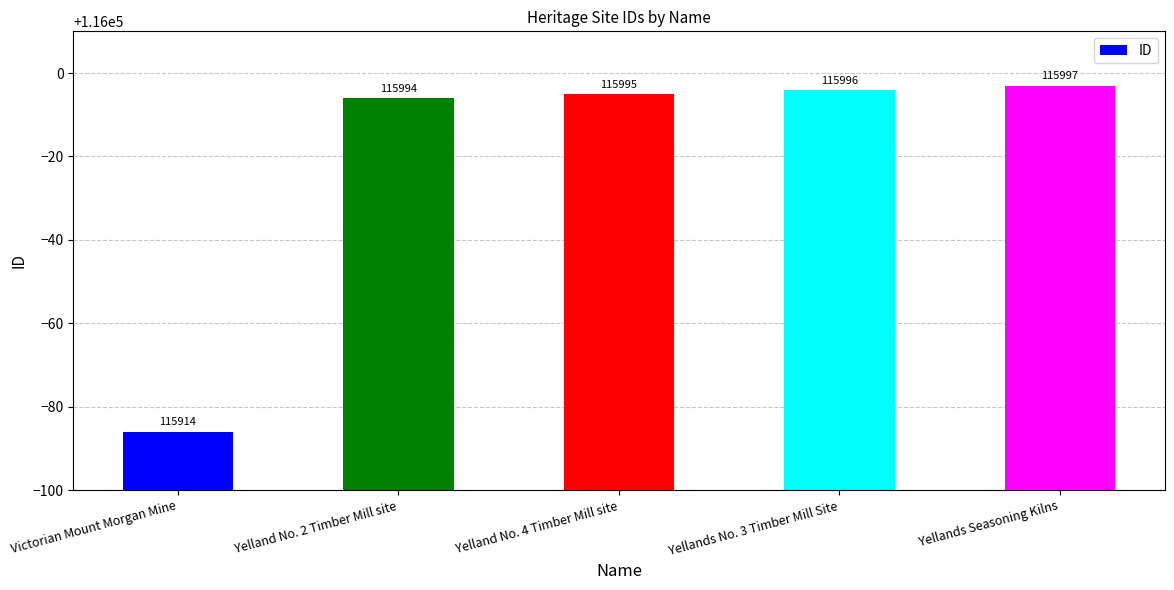

What is the label of the 4th bar from the left?

Yellands No. 3 Timber Mill Site